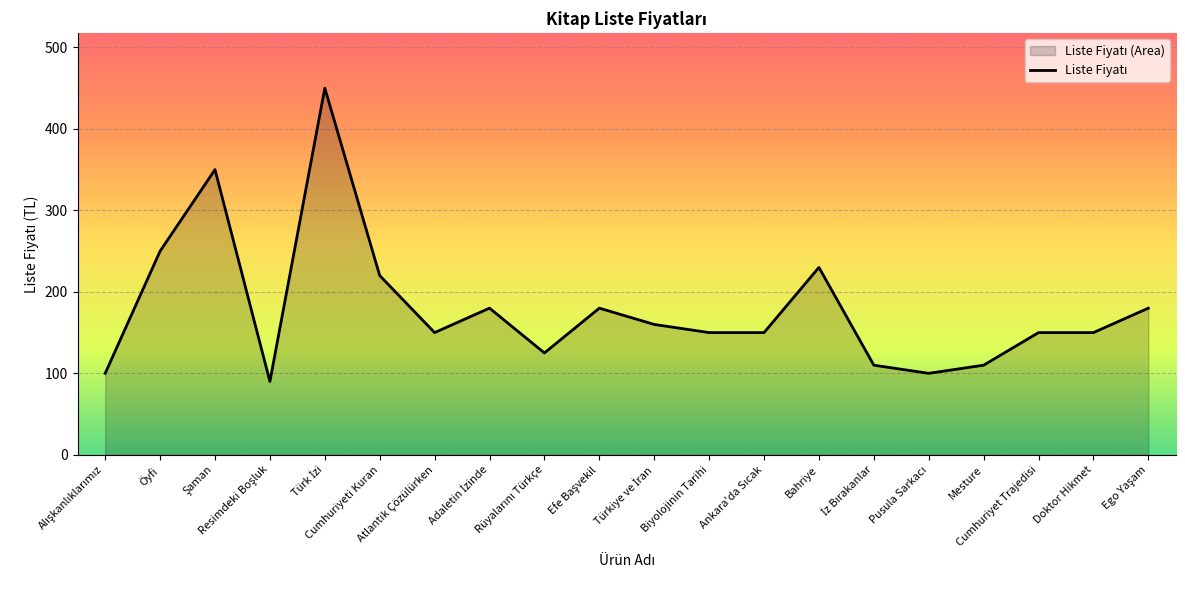

Where is the first local minimum?

Resimdeki Boşluk